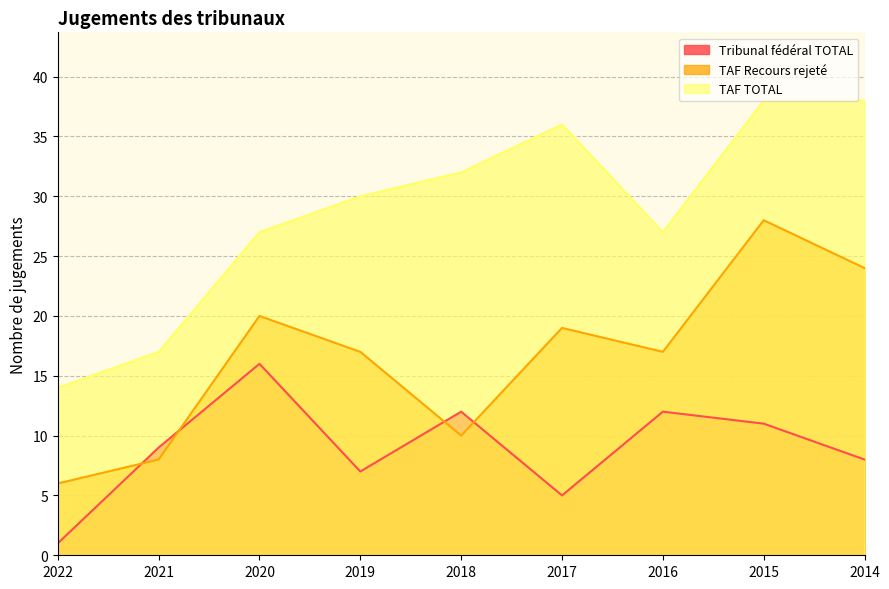

True or false: TAF TOTAL and Tribunal fédéral TOTAL cross at least once.

False